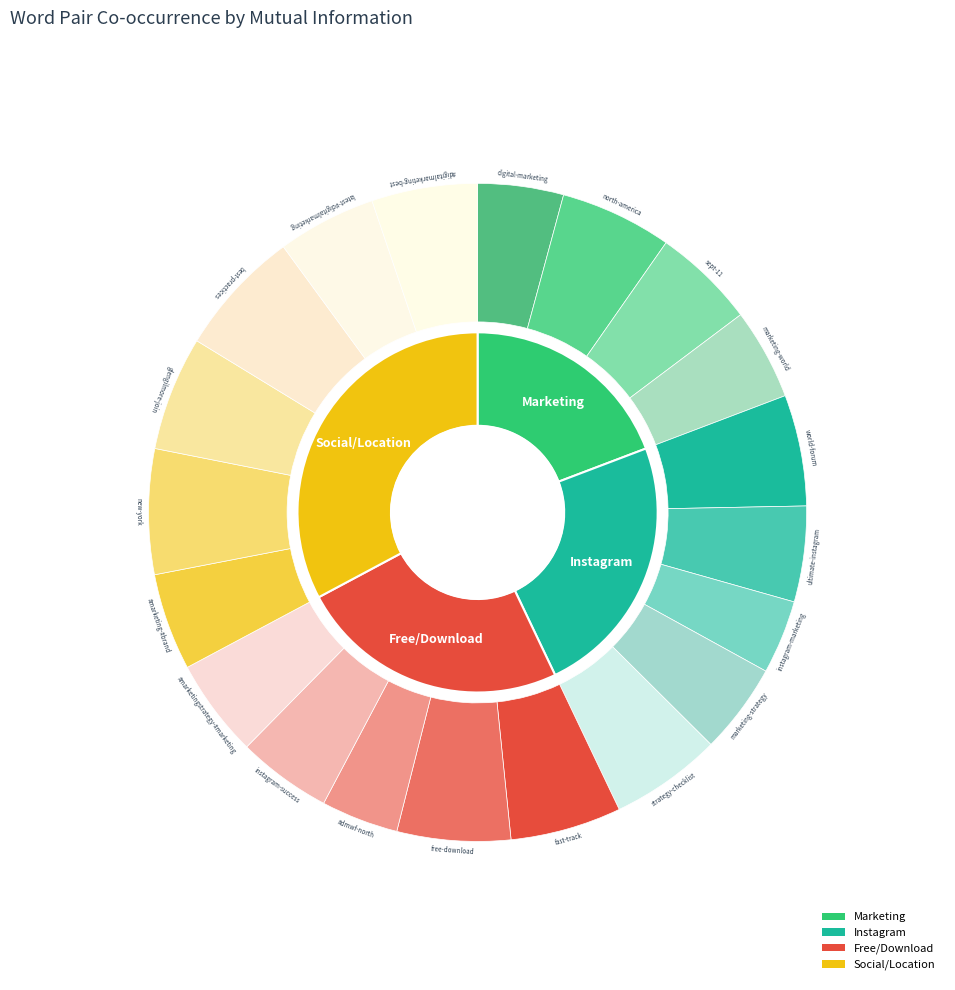

What percentage is the fast-track slice, to the nearest percent?

5%